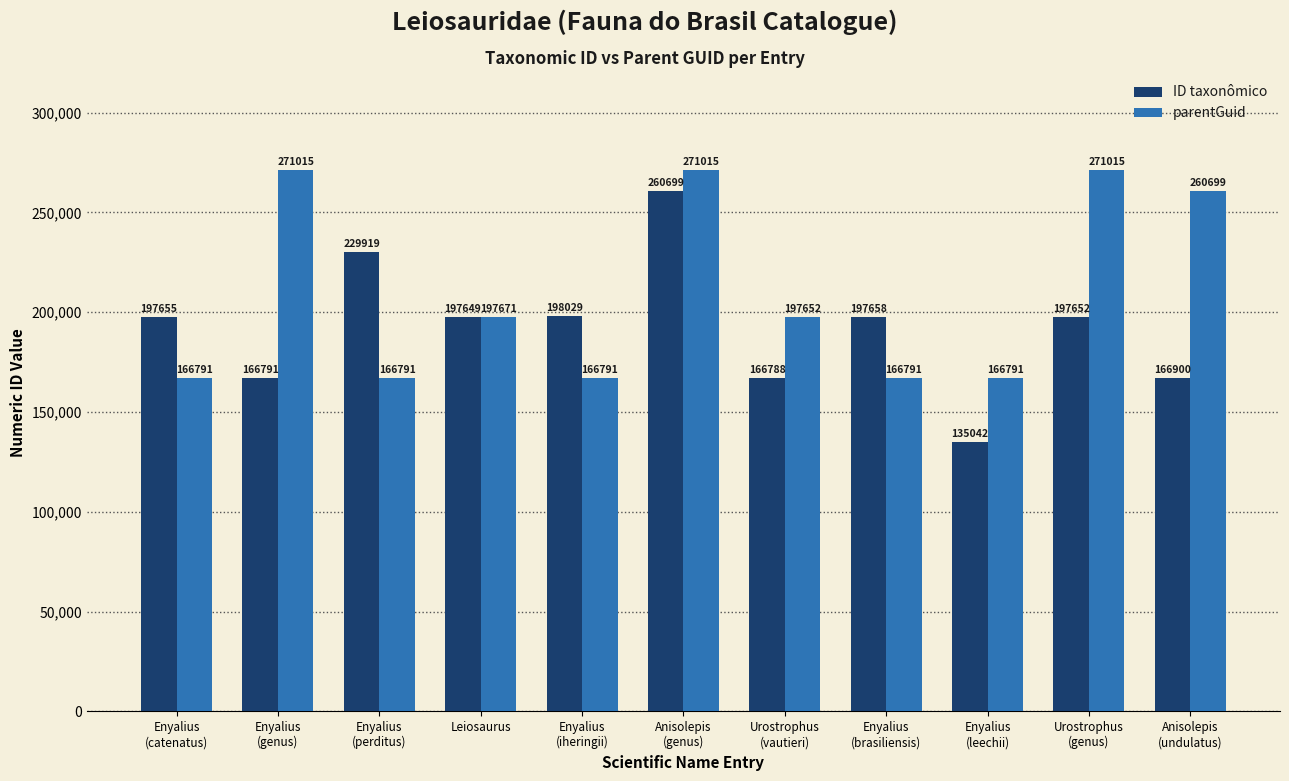

Reading right to left, extract all data points from this chart.

ID taxonômico: Anisolepis
(undulatus)=166900	Urostrophus
(genus)=197652	Enyalius
(leechii)=135042	Enyalius
(brasiliensis)=197658	Urostrophus
(vautieri)=166788	Anisolepis
(genus)=260699	Enyalius
(iheringii)=198029	Leiosaurus=197649	Enyalius
(perditus)=229919	Enyalius
(genus)=166791	Enyalius
(catenatus)=197655
parentGuid: Anisolepis
(undulatus)=260699	Urostrophus
(genus)=271015	Enyalius
(leechii)=166791	Enyalius
(brasiliensis)=166791	Urostrophus
(vautieri)=197652	Anisolepis
(genus)=271015	Enyalius
(iheringii)=166791	Leiosaurus=197671	Enyalius
(perditus)=166791	Enyalius
(genus)=271015	Enyalius
(catenatus)=166791